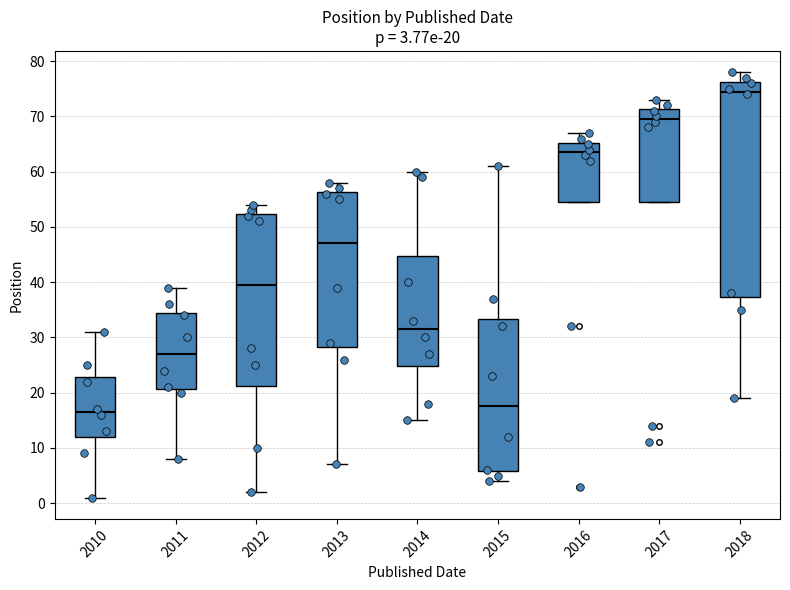

Comparing the boxes themselves (not the whiskers), which one is the tallest?

2018